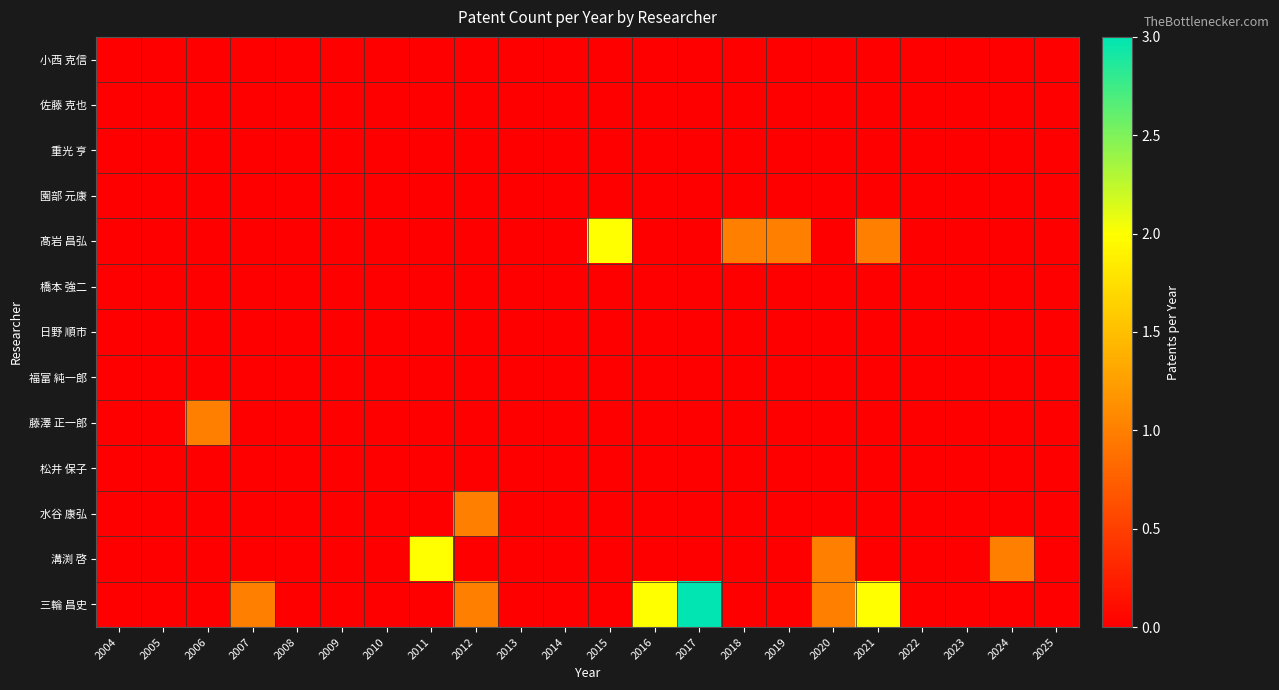

What is the maximum value shown in the chart?

3